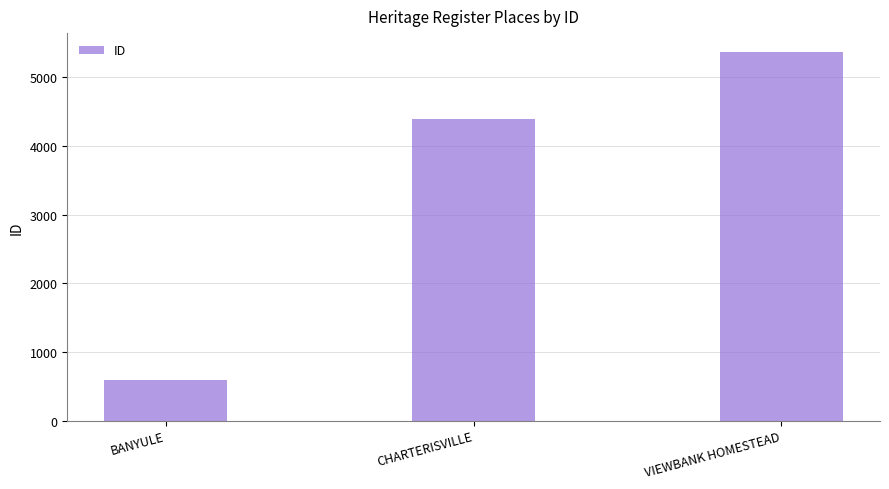

Where is the data nearest to the value 2981?

CHARTERISVILLE